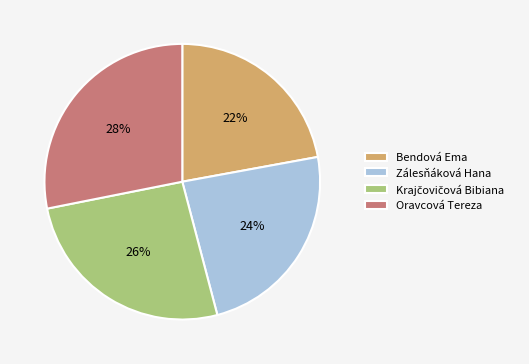

Count the number of slices in the pie.

4